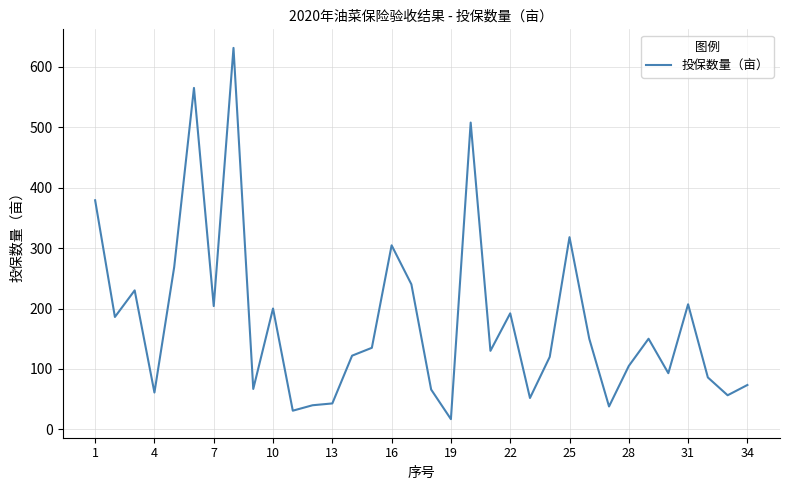

How many lines are shown in the chart?

1